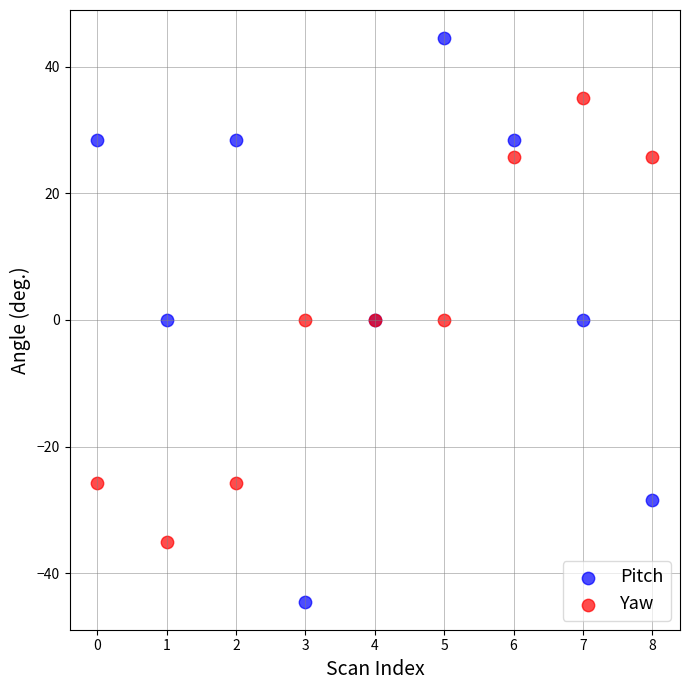

Which series reaches the minimum Y coordinate?

Pitch